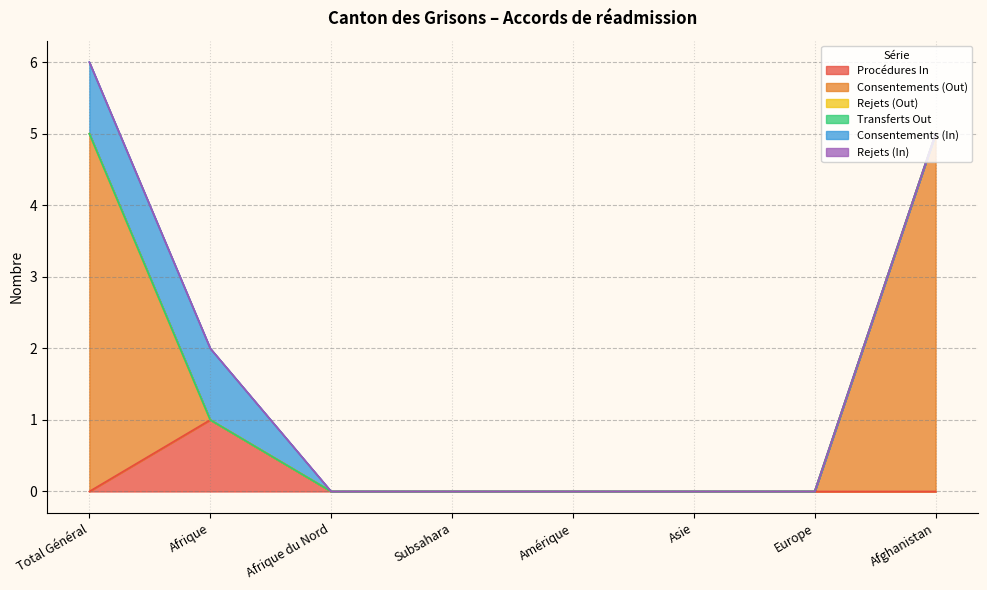

Reading left to right, transcribe all the data shown in this chart.

Procédures In: 0	1	0	0	0	0	0	0
Consentements (Out): 5	0	0	0	0	0	0	5
Rejets (Out): 0	0	0	0	0	0	0	0
Transferts Out: 0	0	0	0	0	0	0	0
Consentements (In): 1	1	0	0	0	0	0	0
Rejets (In): 0	0	0	0	0	0	0	0